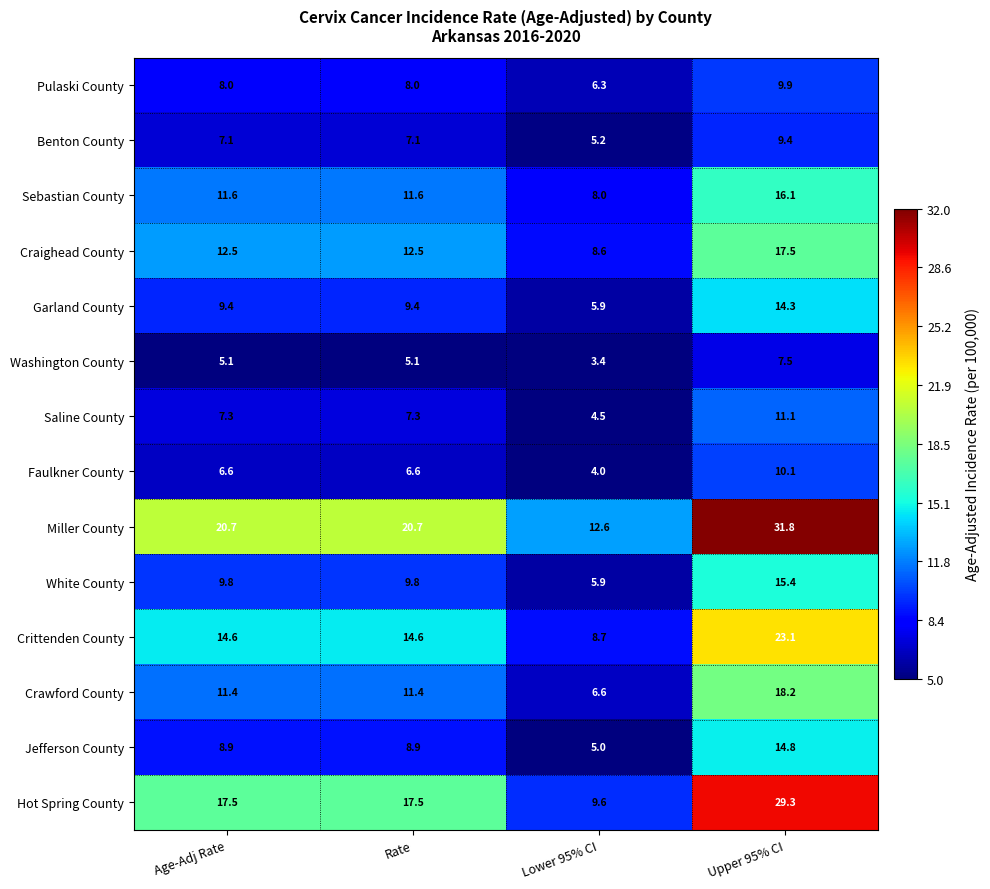

Is it true that Washington County equals 1.9 at Lower 95% CI?

False